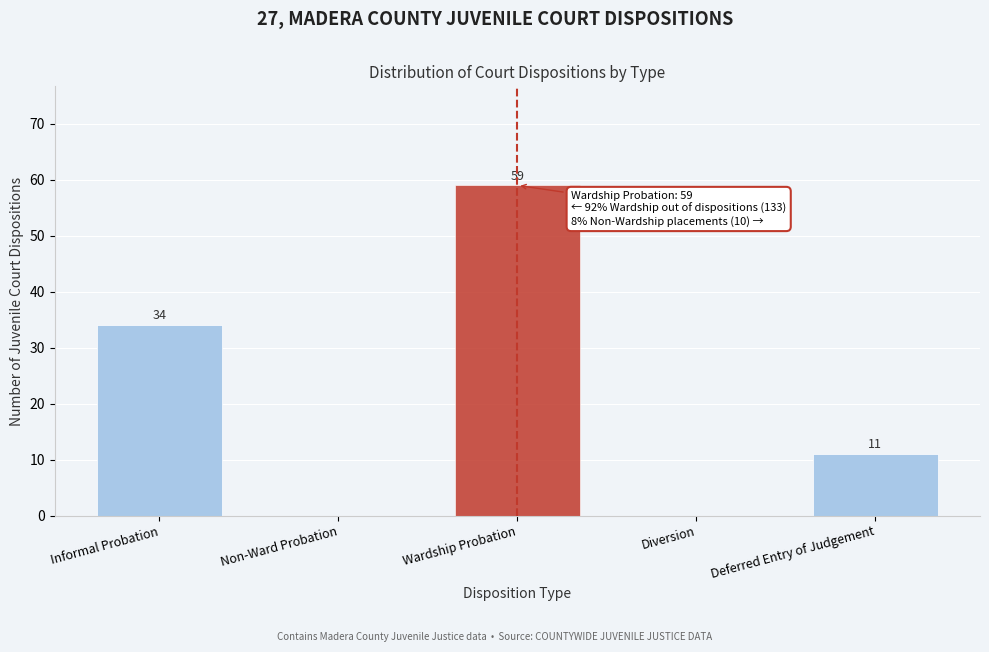

Reading left to right, list all the values displayed in this chart.

Informal Probation=34	Non-Ward Probation=0	Wardship Probation=59	Diversion=0	Deferred Entry of Judgement=11